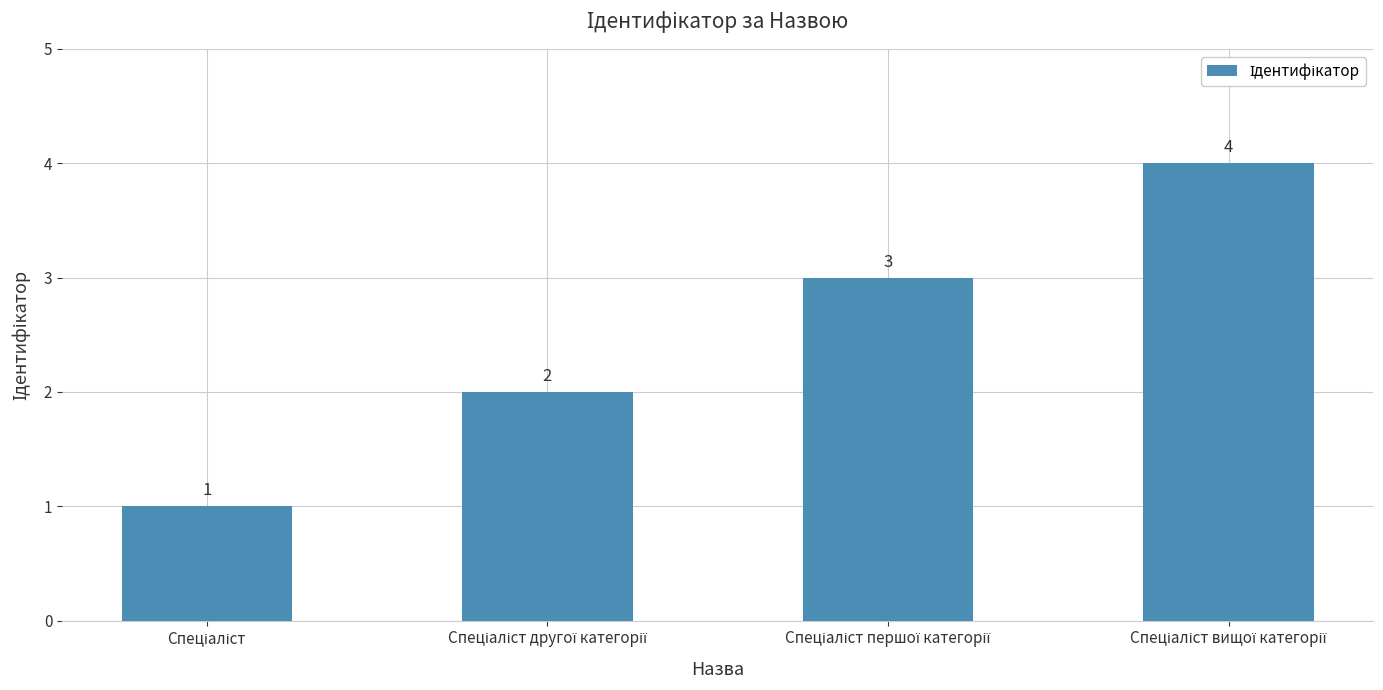

What is the difference between the maximum and minimum values?

3